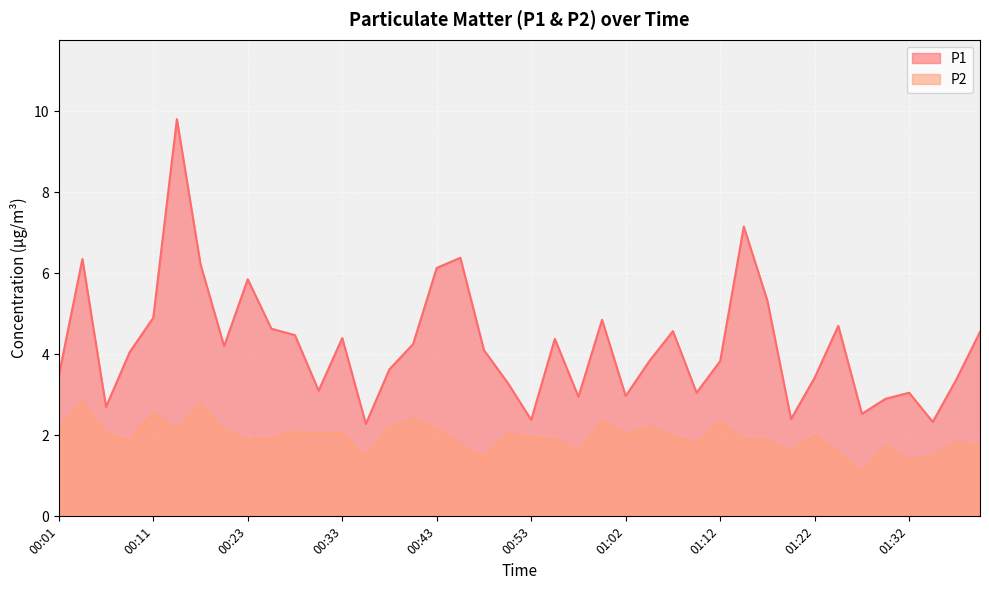

At which category is the sum across all series the highest?

00:13